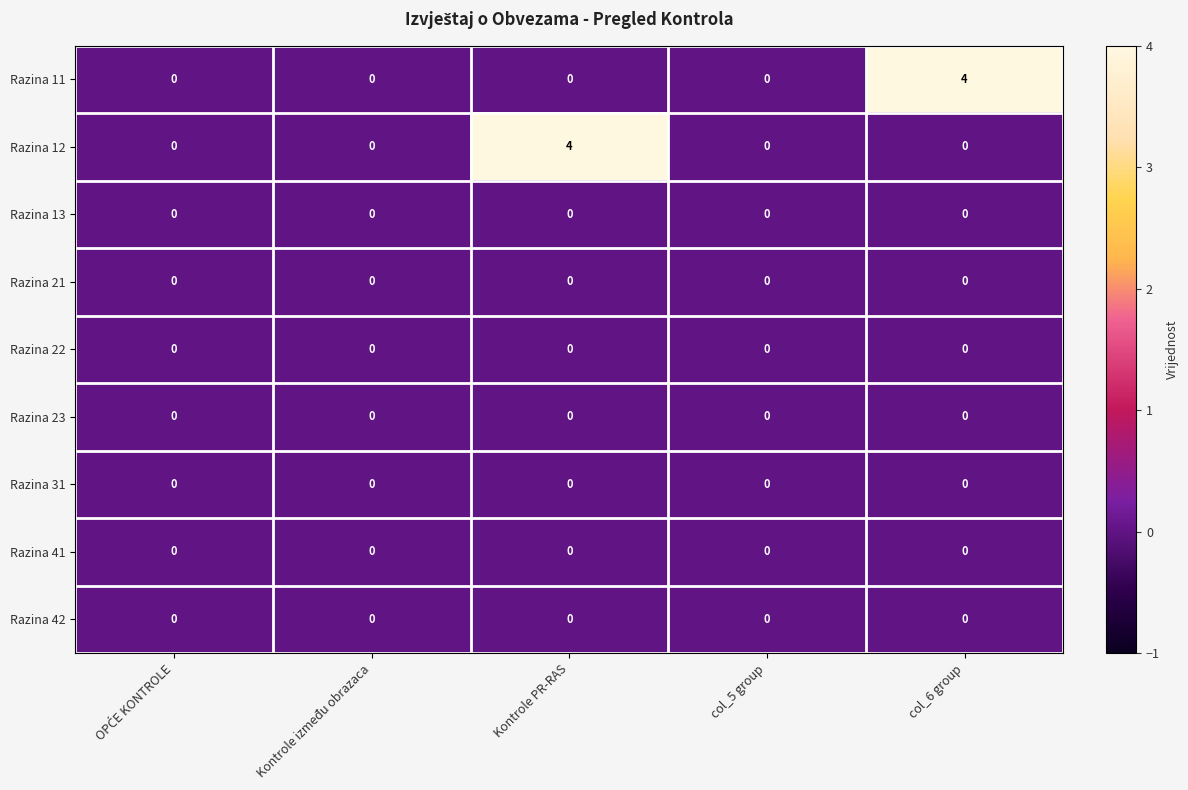

True or false: Razina 12 has a value of 0 at col_6 group.

True